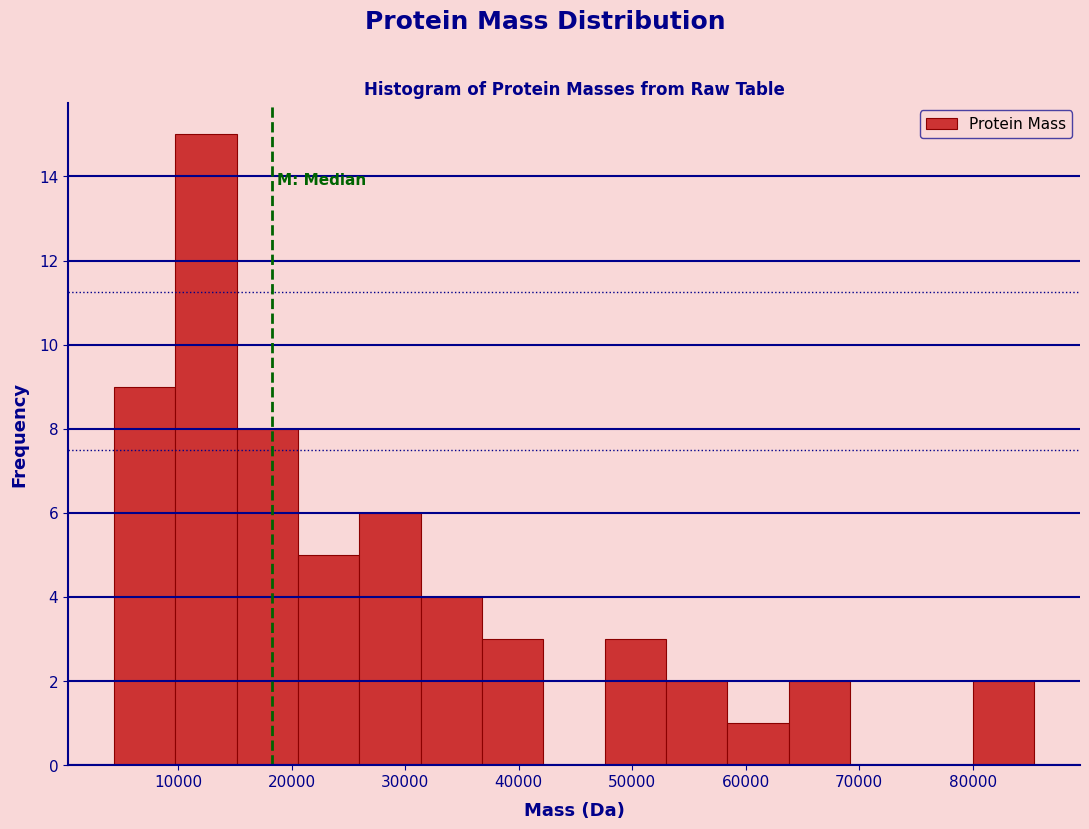

Which range on the x-axis has the tallest bar?

10000 to 15000